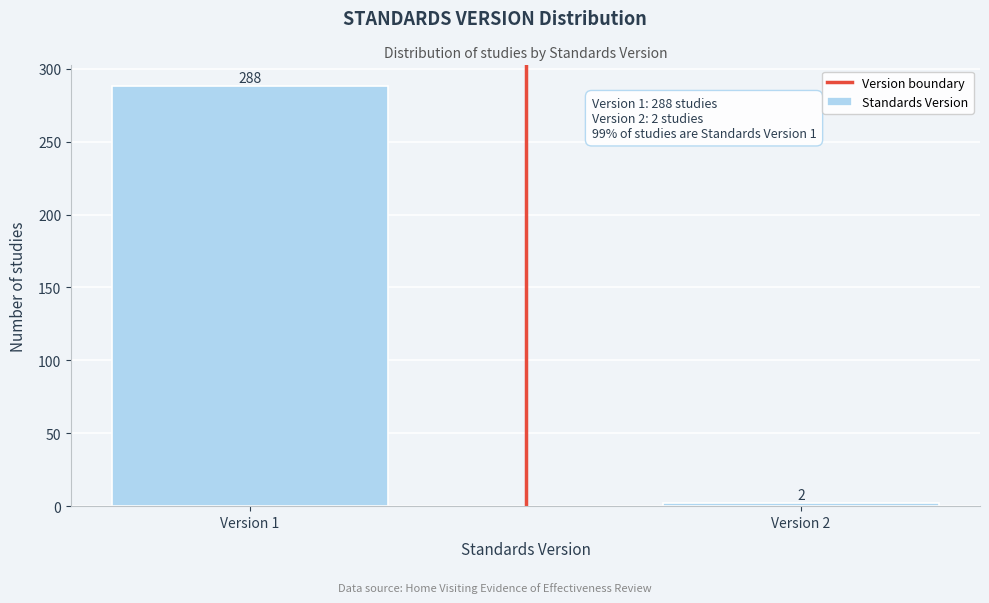

Reading left to right, extract all data points from this chart.

Version 1=288	Version 2=2